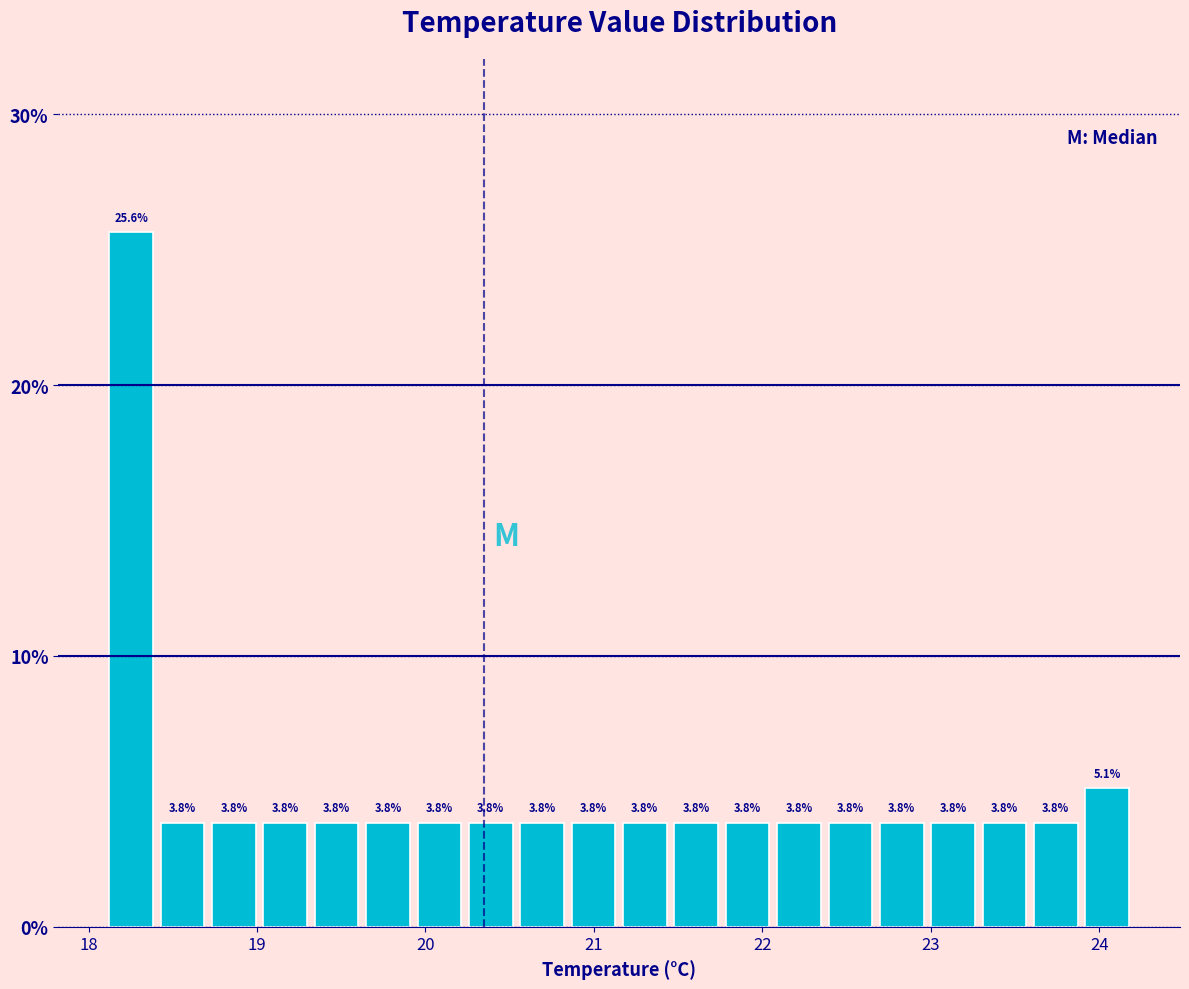

Around what value on the x-axis is the tallest bar? Give the approximate position of its centre, as read against the axis.

18.3